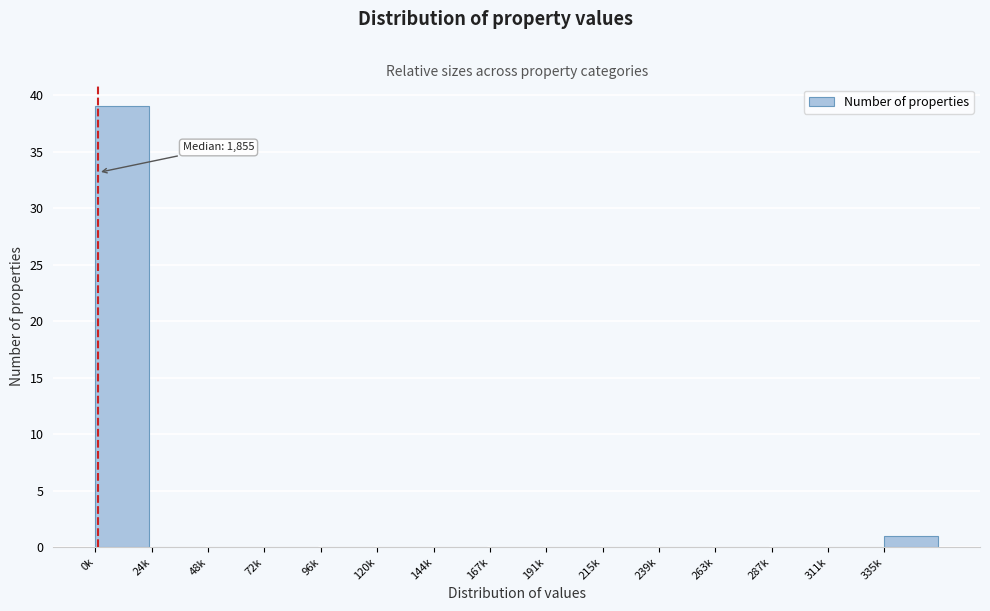

Reading left to right, transcribe all the data shown in this chart.

0k=39	24k=0	48k=0	72k=0	96k=0	120k=0	144k=0	167k=0	191k=0	215k=0	239k=0	263k=0	287k=0	311k=0	335k=1